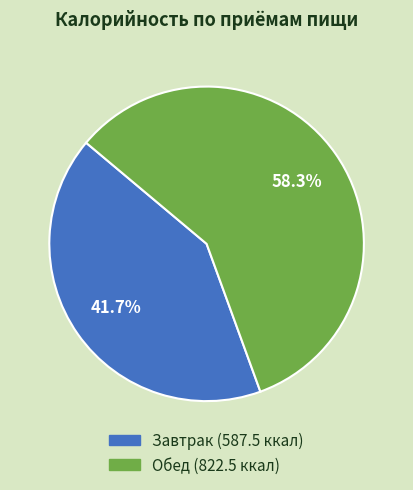

To the nearest percent, what is the average slice percentage?

50%